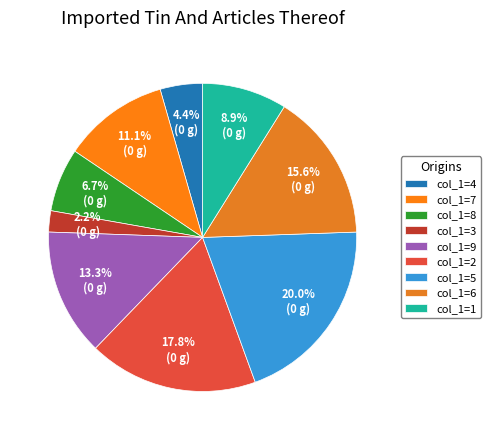

Which slice is the smallest?

col_1=3